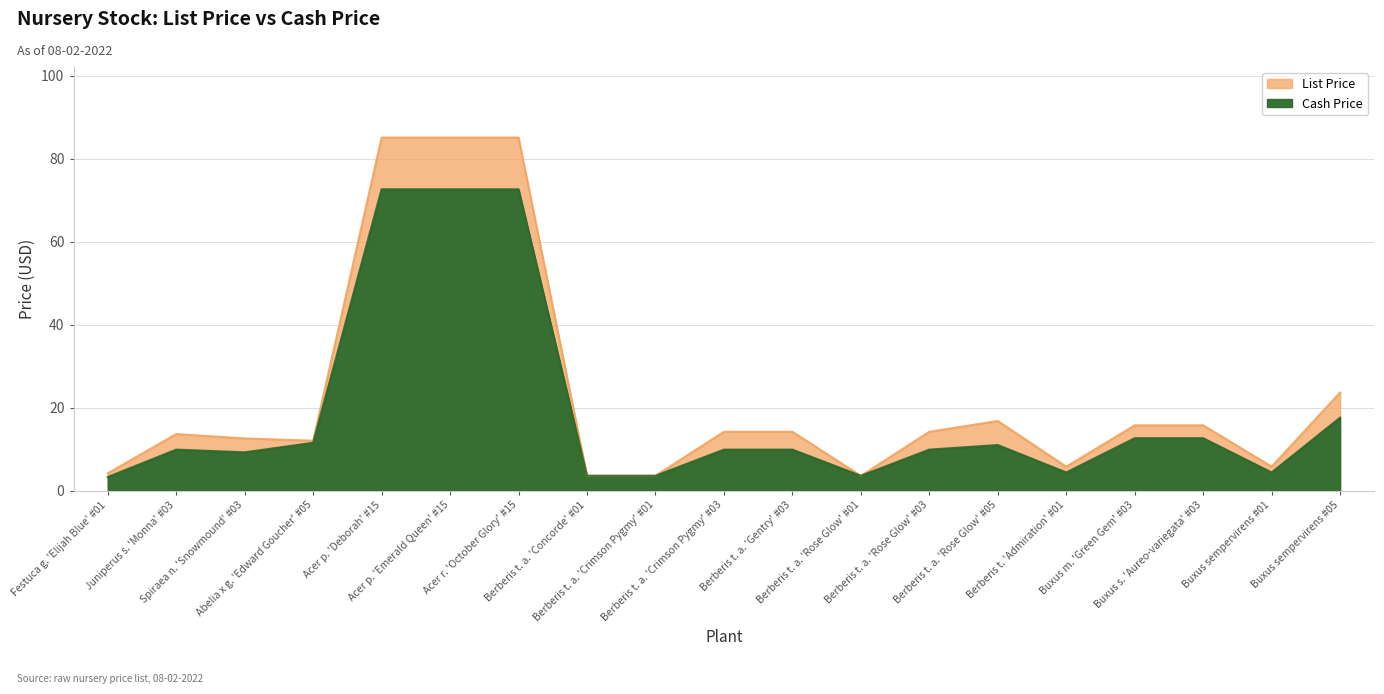

At which category does Cash Price reach its first local peak?

Juniperus s. 'Monna' #03